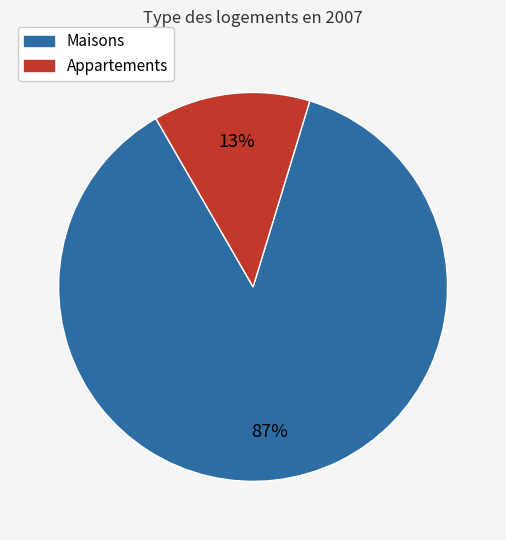

Is there any slice that represents more than half of the pie?

Yes